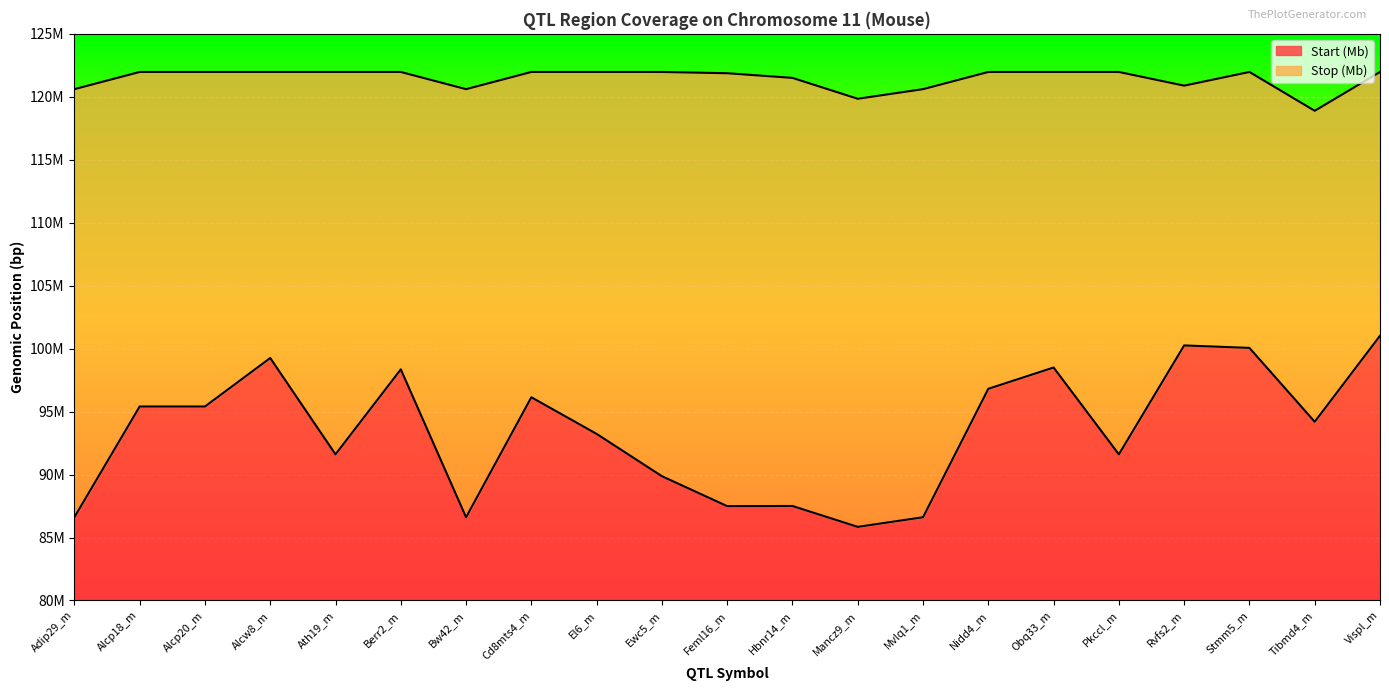

Where is Start (Mb) nearest to the value 93433750?

El6_m